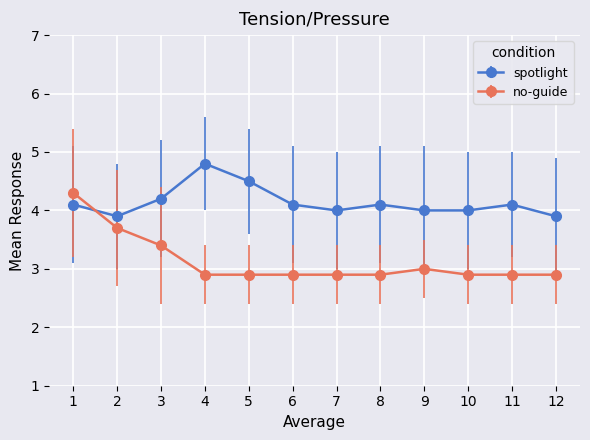

What is the difference between the spotlight values at 6 and 12?

0.2